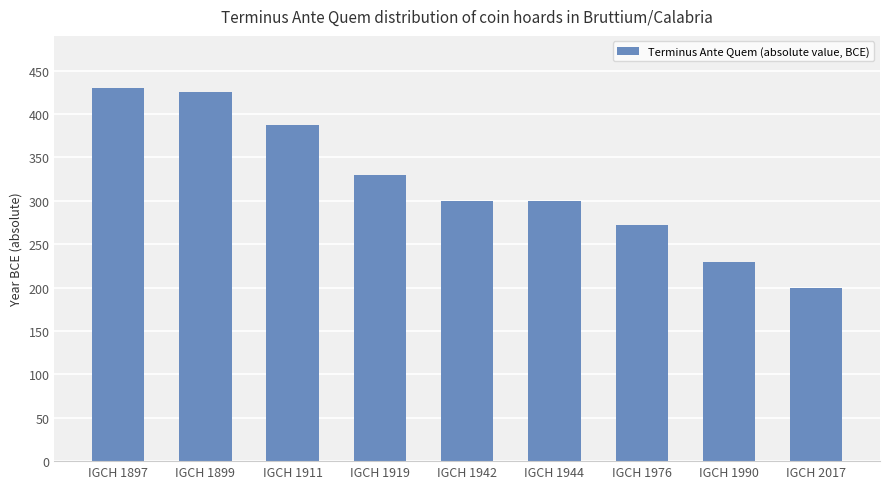

What is the value of the 3rd bar from the left?

387